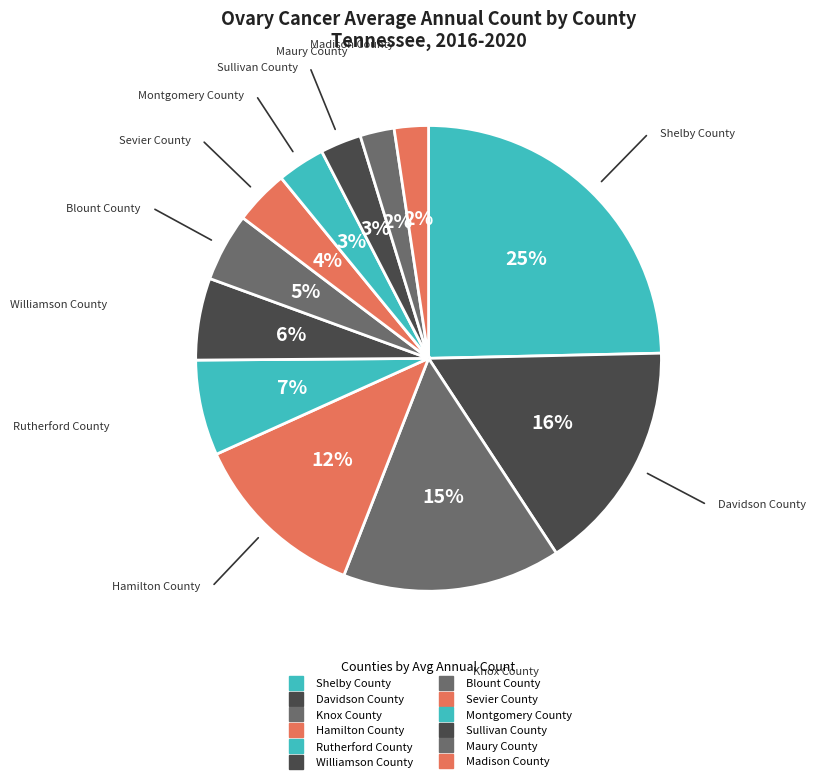

The Shelby County slice represents 25% of the pie. True or false?

True